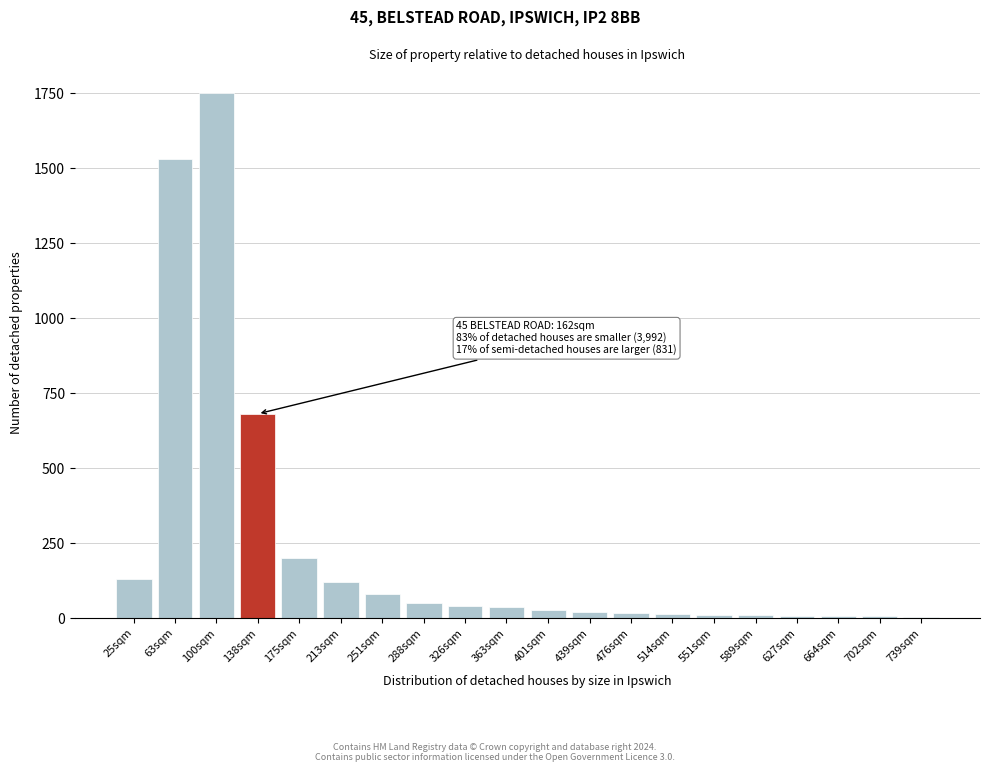

What is the greatest value displayed?

1750